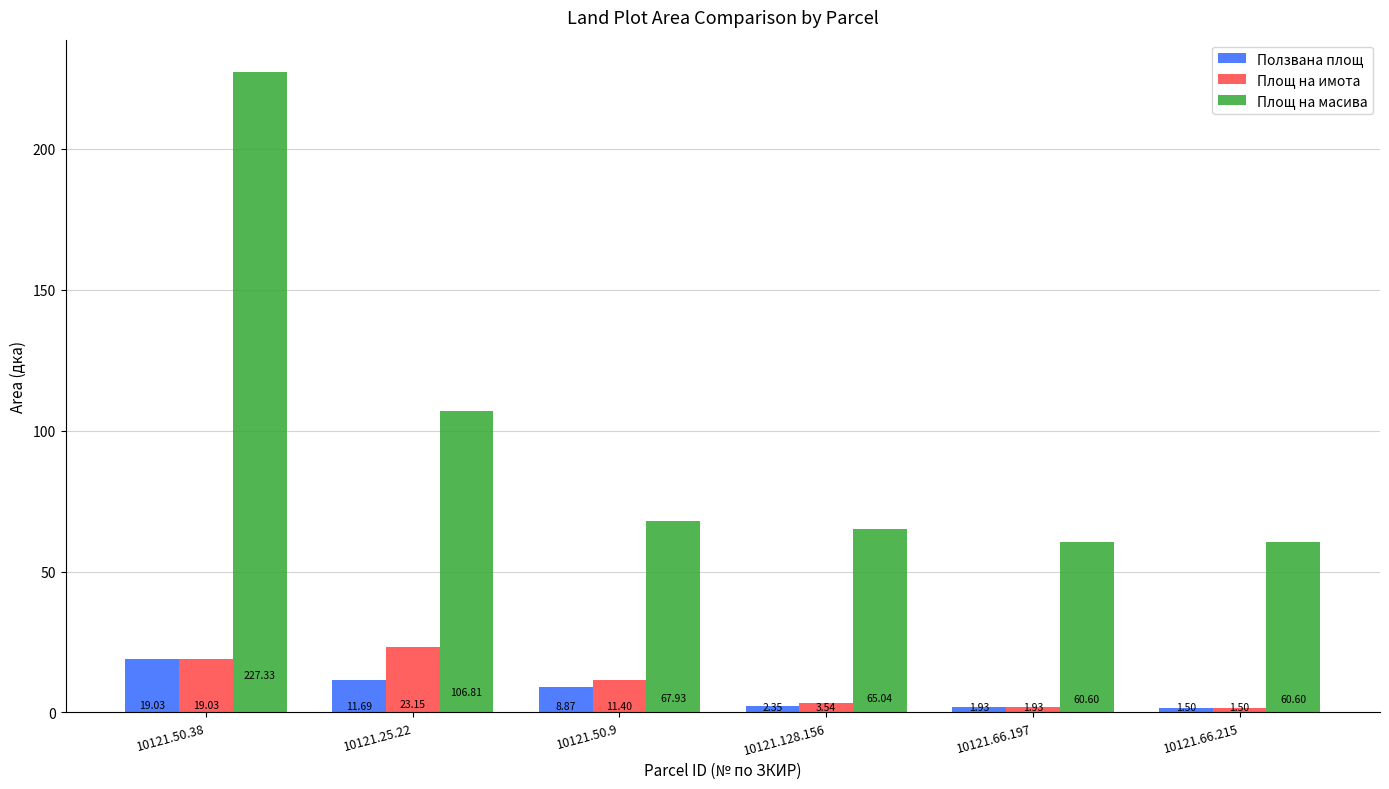

At which category is the sum across all series the highest?

10121.50.38